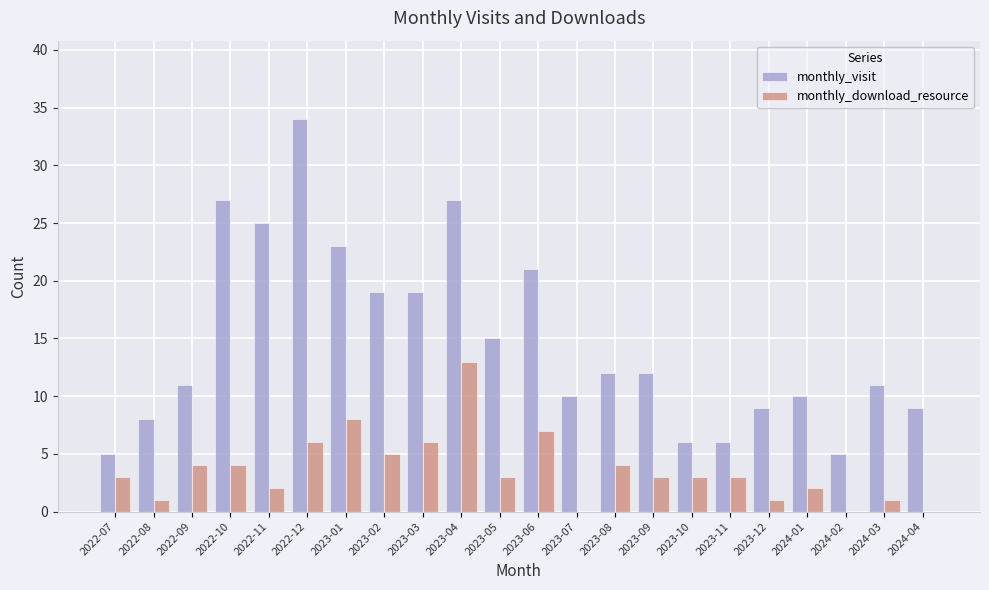

Reading right to left, list all the values displayed in this chart.

monthly_visit: 2024-04=9	2024-03=11	2024-02=5	2024-01=10	2023-12=9	2023-11=6	2023-10=6	2023-09=12	2023-08=12	2023-07=10	2023-06=21	2023-05=15	2023-04=27	2023-03=19	2023-02=19	2023-01=23	2022-12=34	2022-11=25	2022-10=27	2022-09=11	2022-08=8	2022-07=5
monthly_download_resource: 2024-04=0	2024-03=1	2024-02=0	2024-01=2	2023-12=1	2023-11=3	2023-10=3	2023-09=3	2023-08=4	2023-07=0	2023-06=7	2023-05=3	2023-04=13	2023-03=6	2023-02=5	2023-01=8	2022-12=6	2022-11=2	2022-10=4	2022-09=4	2022-08=1	2022-07=3